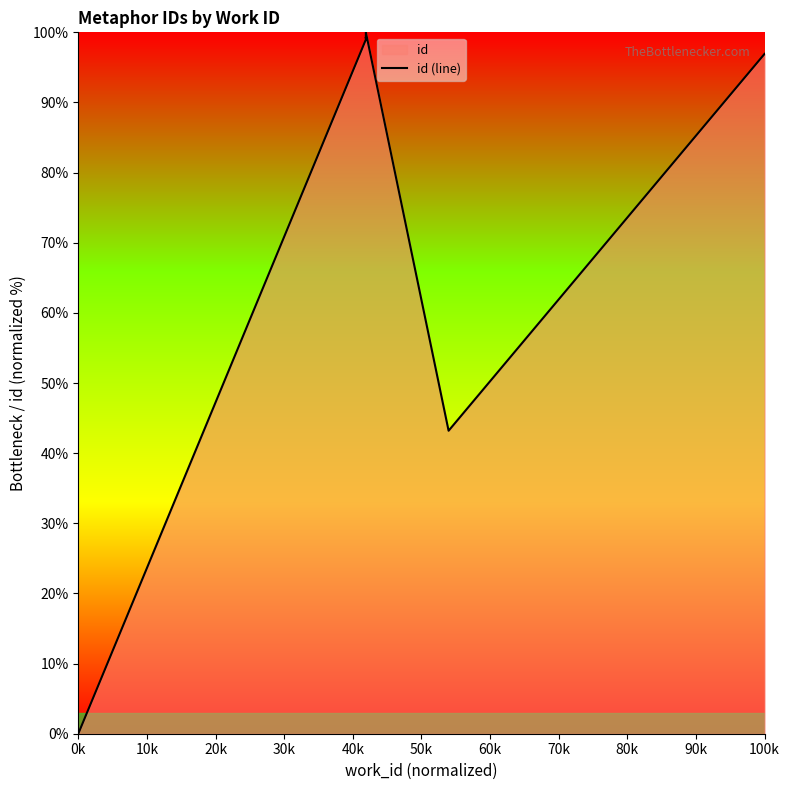

How many lines are shown in the chart?

1